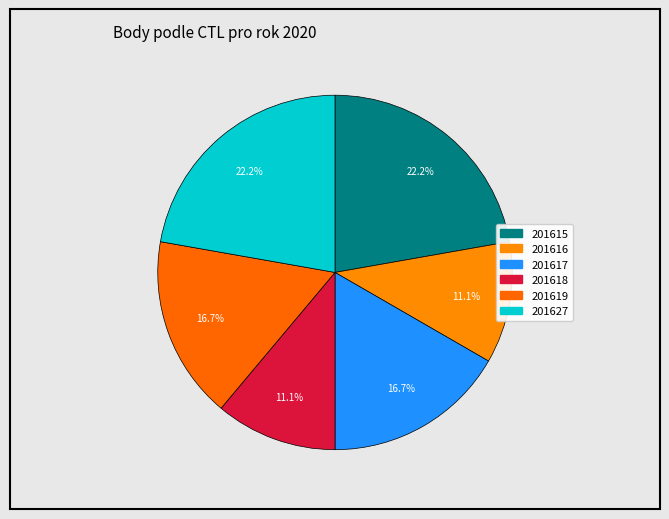

Which category has the smallest portion of the pie?

201616